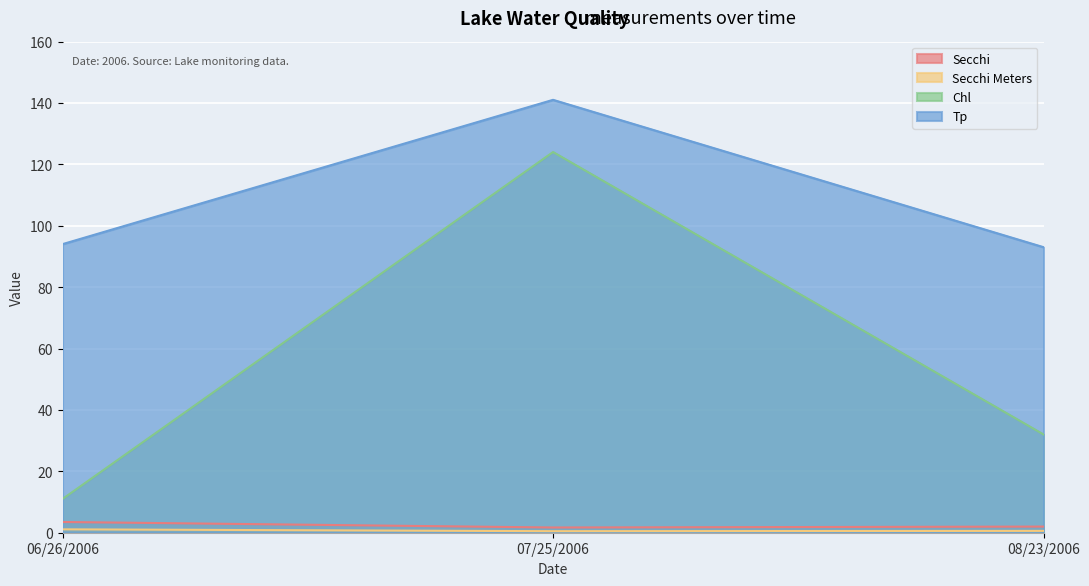

What is the average value of the Secchi Meters series?

0.7